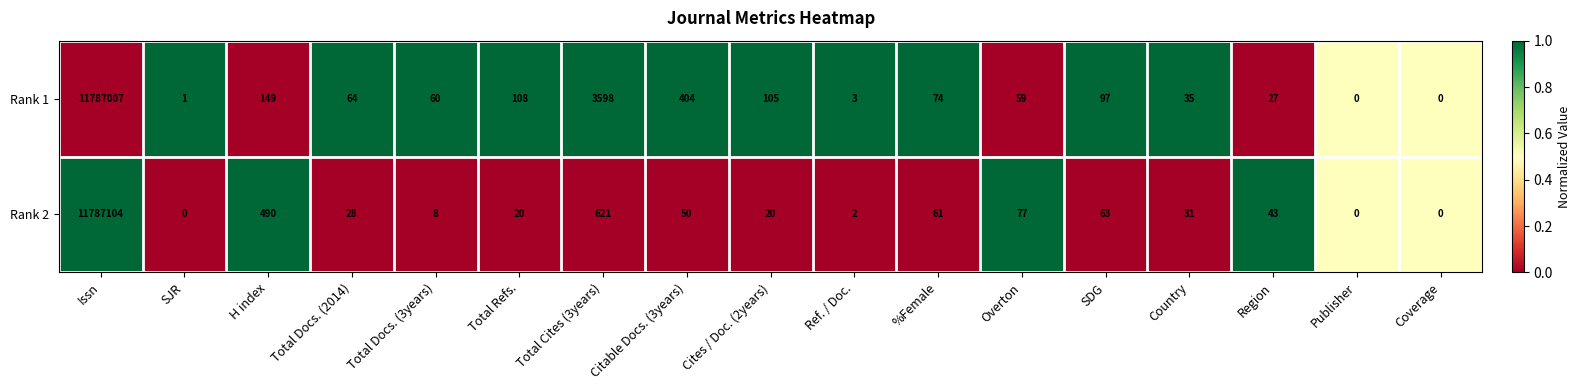

Between Total Refs. and Country, which series saw the biggest shift?

Rank 1